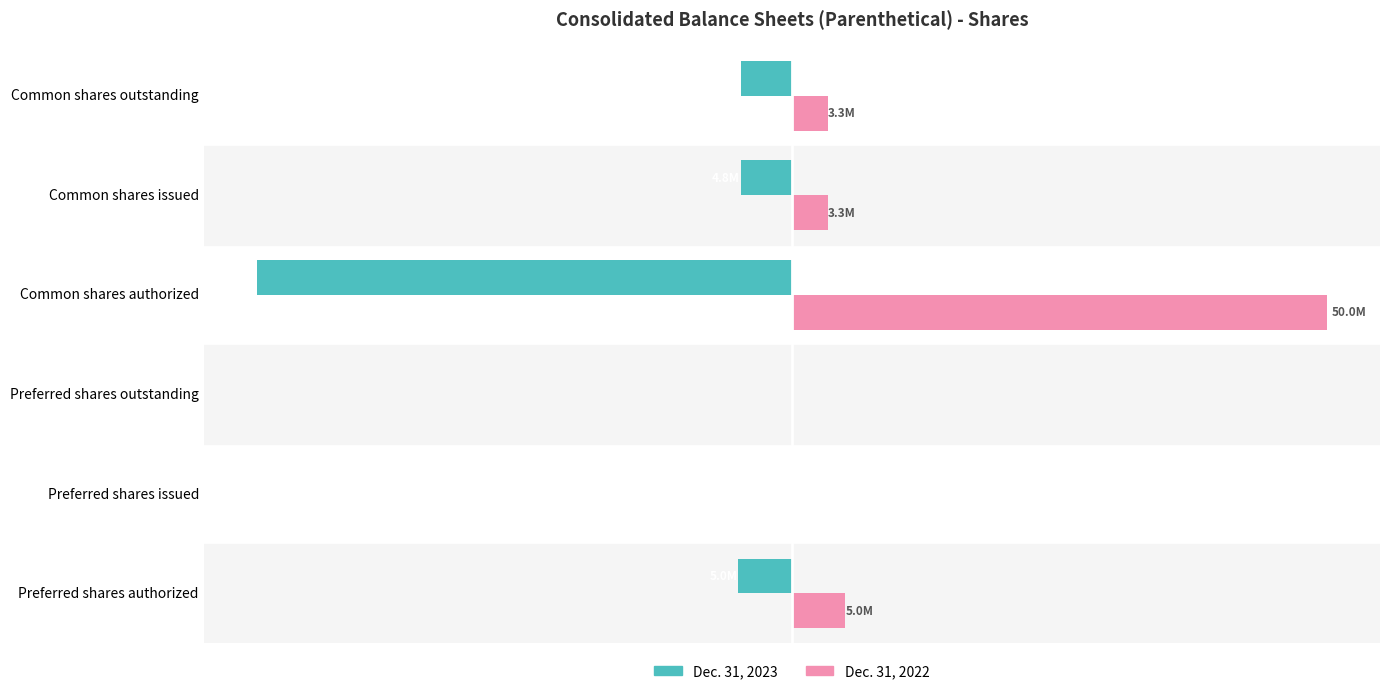

Rank the series by their maximum value, from lowest to highest.

Dec. 31, 2023, Dec. 31, 2022